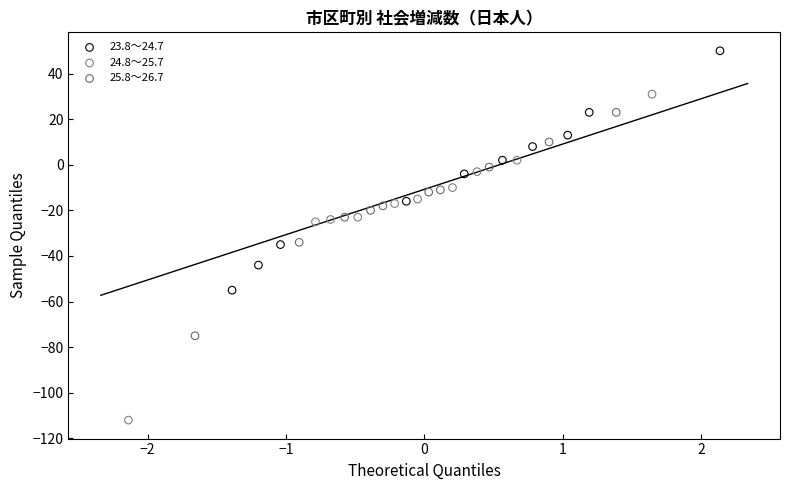

Which series contains the highest Y value?

23.8～24.7